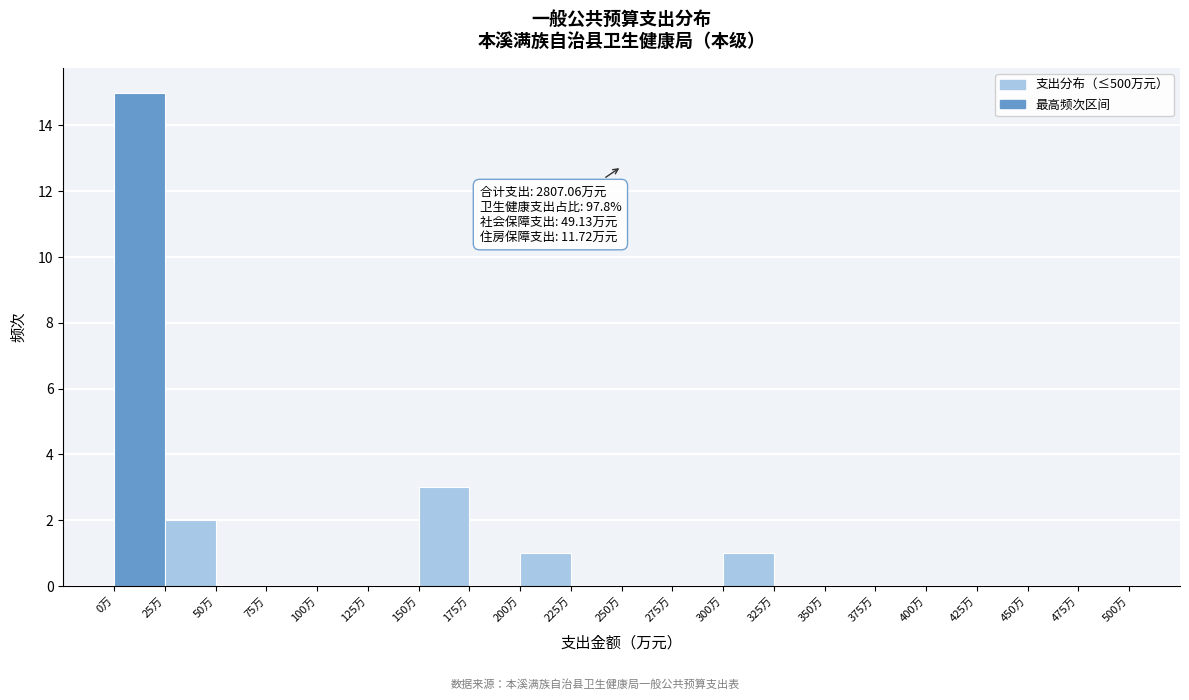

Which range on the x-axis has the tallest bar?

0 to 25